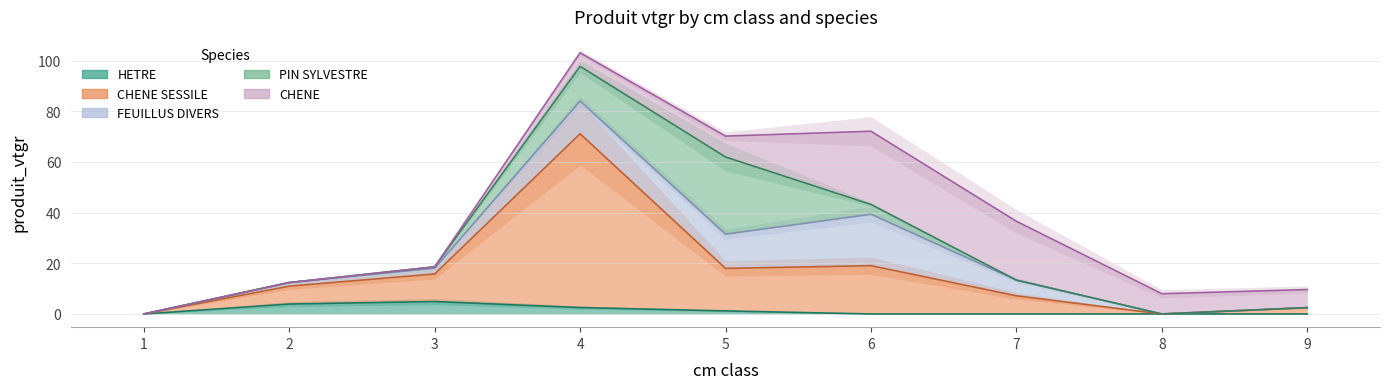

At which category does PIN SYLVESTRE reach its first local peak?

5